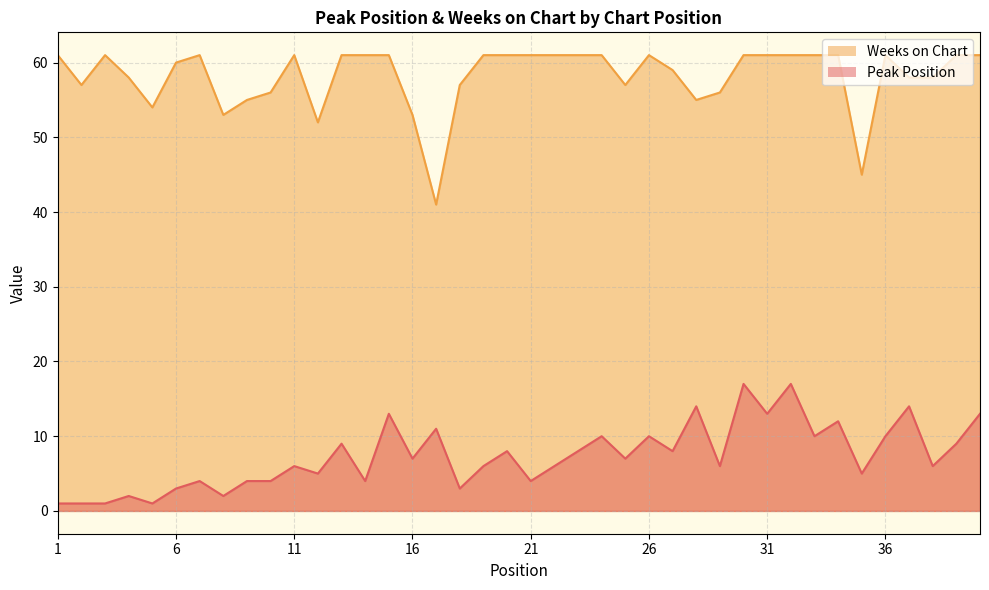

Reading left to right, list all the values displayed in this chart.

Peak Position: 1=1	2=1	3=1	4=2	5=1	6=3	7=4	8=2	9=4	10=4	11=6	12=5	13=9	14=4	15=13	16=7	17=11	18=3	19=6	20=8	21=4	22=6	23=8	24=10	25=7	26=10	27=8	28=14	29=6	30=17	31=13	32=17	33=10	34=12	35=5	36=10	37=14	38=6	39=9	40=13
Weeks on Chart: 1=61	2=57	3=61	4=58	5=54	6=60	7=61	8=53	9=55	10=56	11=61	12=52	13=61	14=61	15=61	16=53	17=41	18=57	19=61	20=61	21=61	22=61	23=61	24=61	25=57	26=61	27=59	28=55	29=56	30=61	31=61	32=61	33=61	34=61	35=45	36=61	37=58	38=58	39=61	40=61